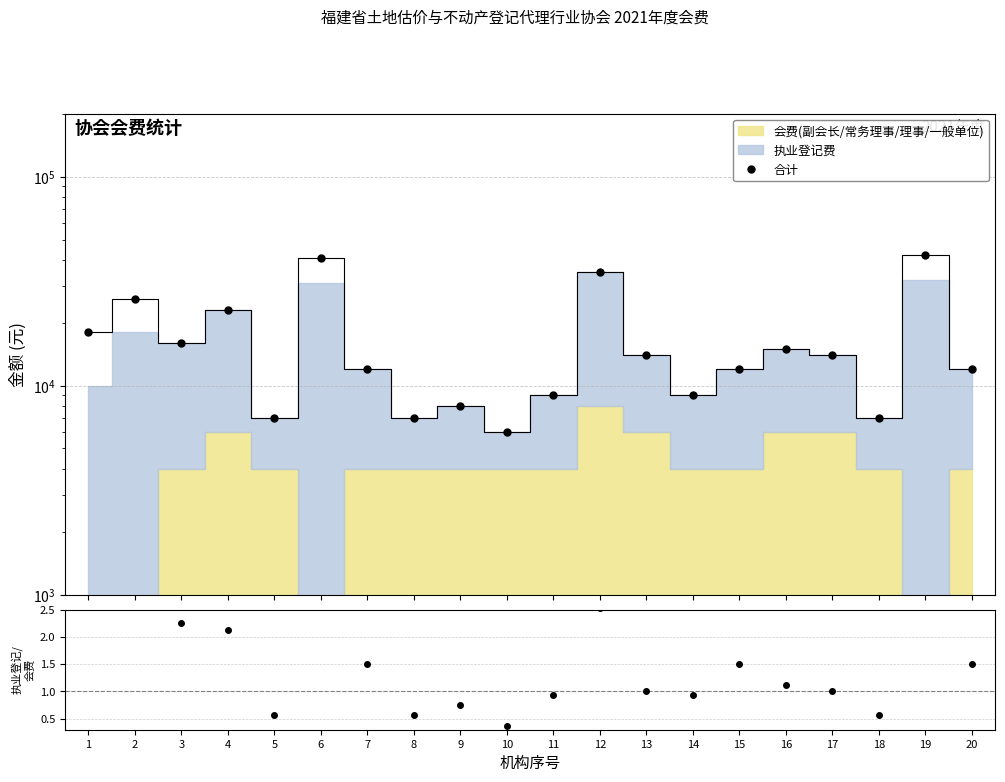

Reading left to right, extract all data points from this chart.

1=18000	2=26000	3=16000	4=23000	5=7000	6=41000	7=12000	8=7000	9=8000	10=6000	11=9000	12=35000	13=14000	14=9000	15=12000	16=15000	17=14000	18=7000	19=42000	20=12000